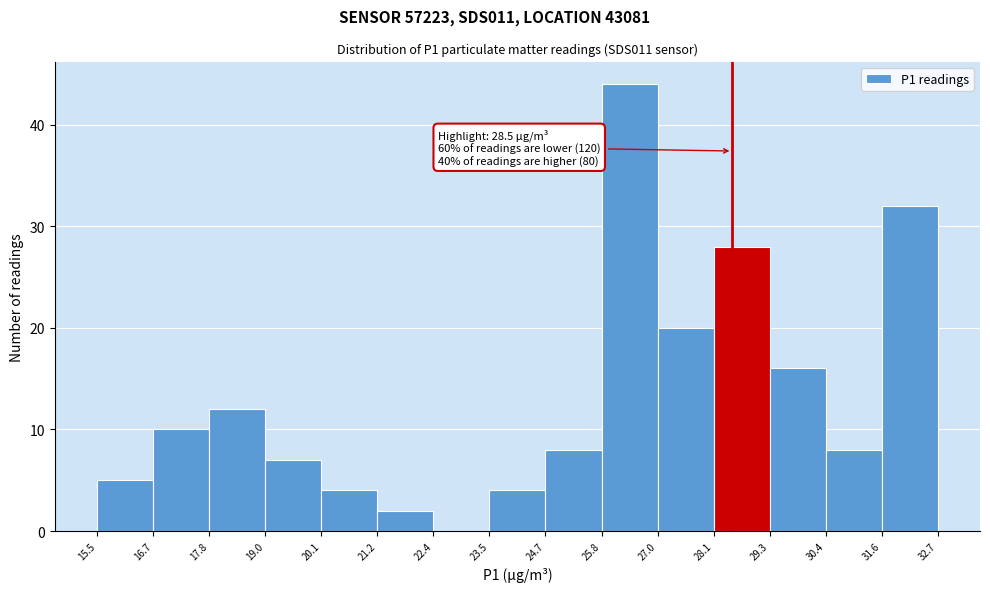

Which range on the x-axis has the tallest bar?

25.8 to 27.0